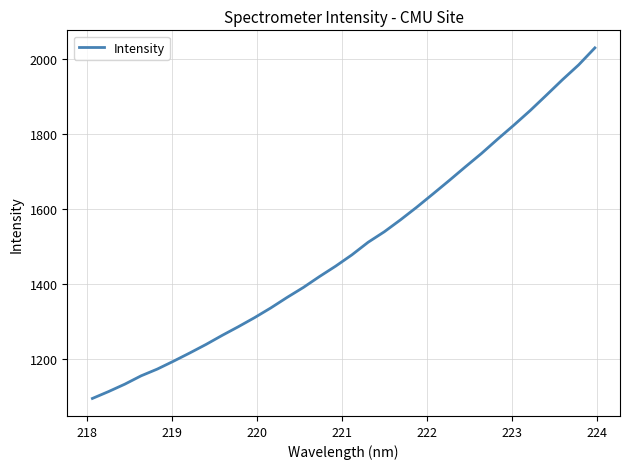

True or false: the data has more than 2 interior local peaks.

False